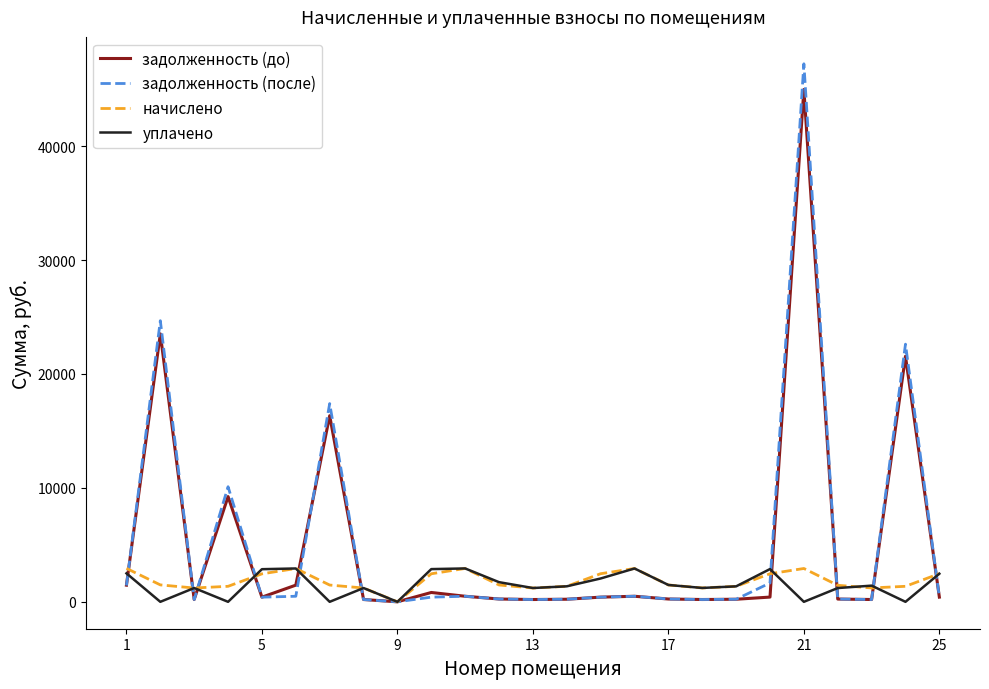

Which series has the widest spread of values?

задолженность (после)